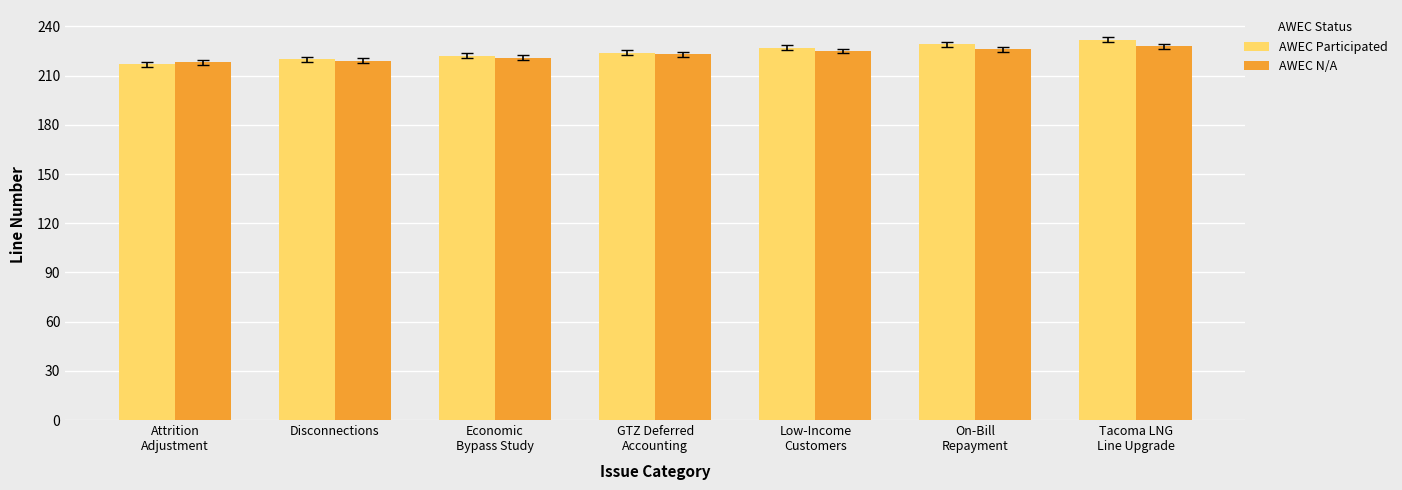

What is the total value across all series at On-Bill
Repayment?

455